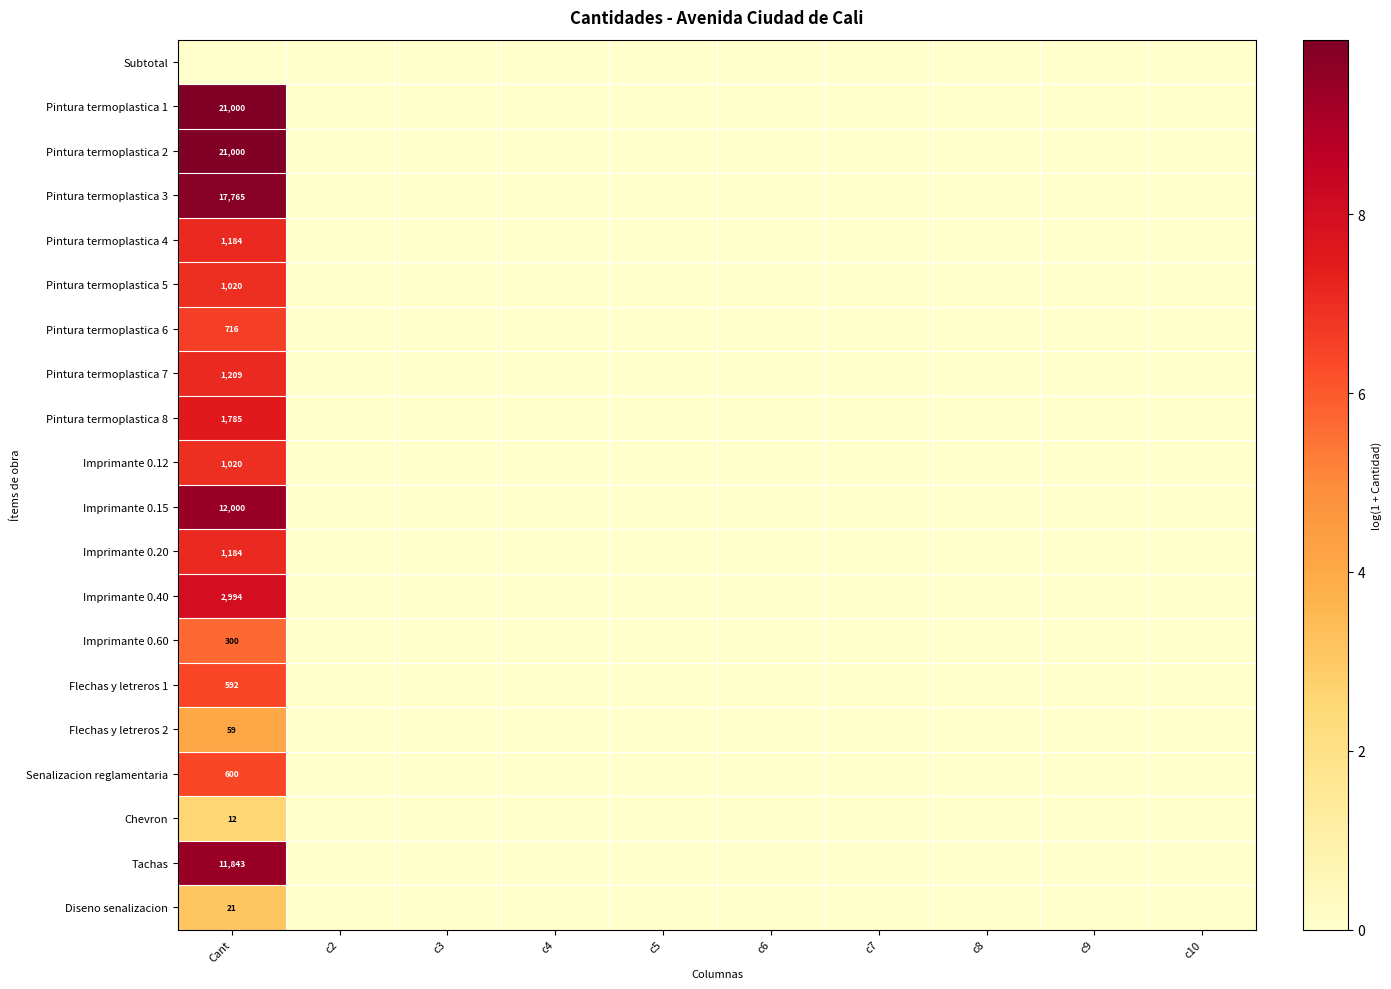

The value of Flechas y letreros 2 at Cant is 15. True or false?

False